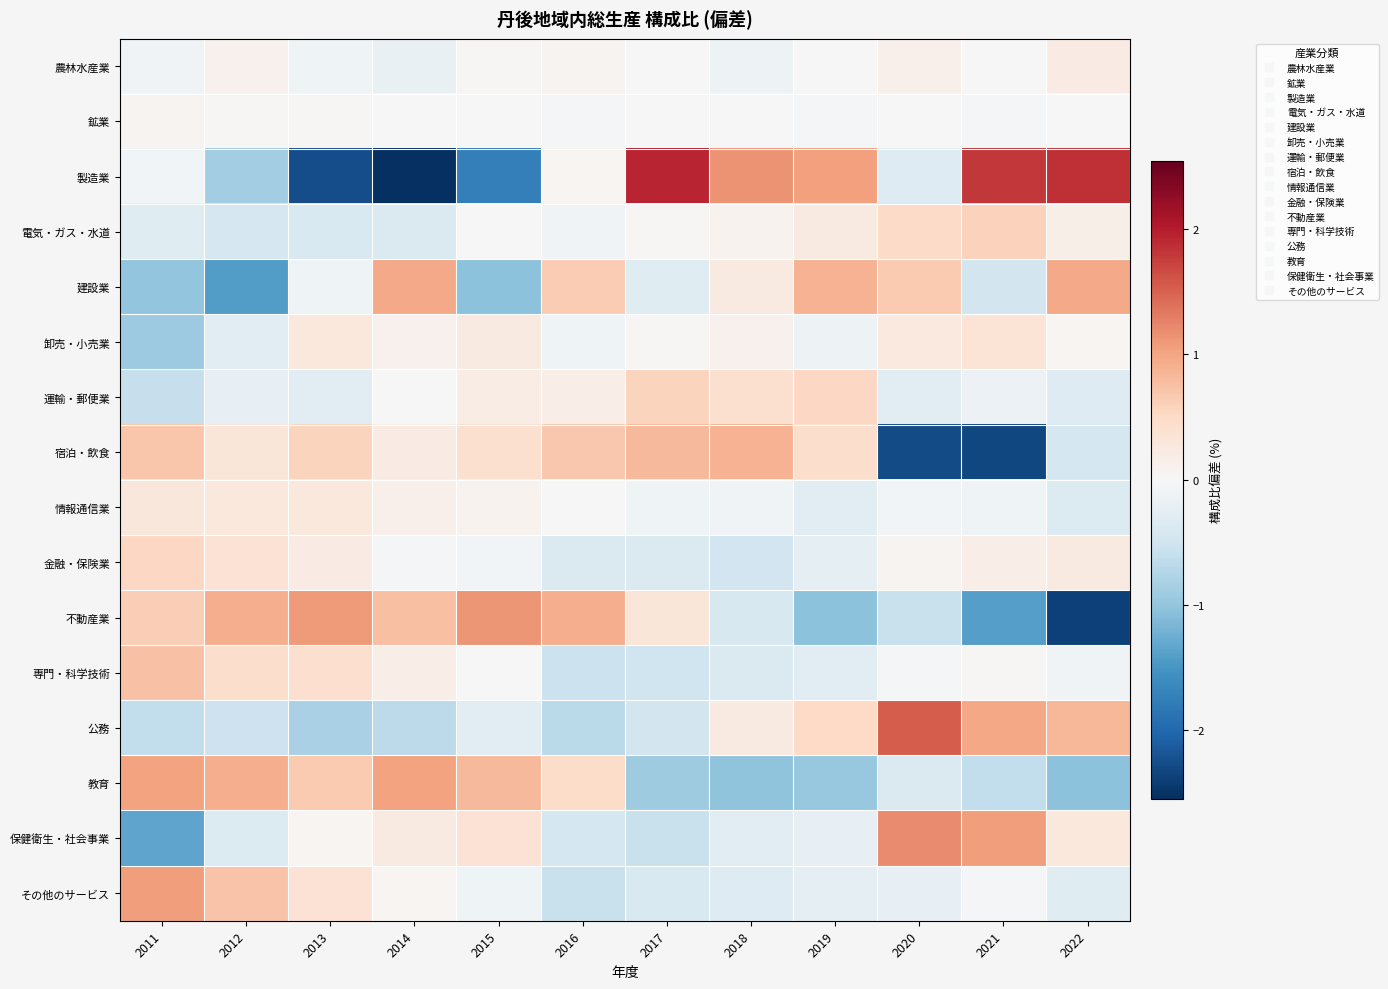

What is the difference between the highest and lowest values at 2022?

4.2